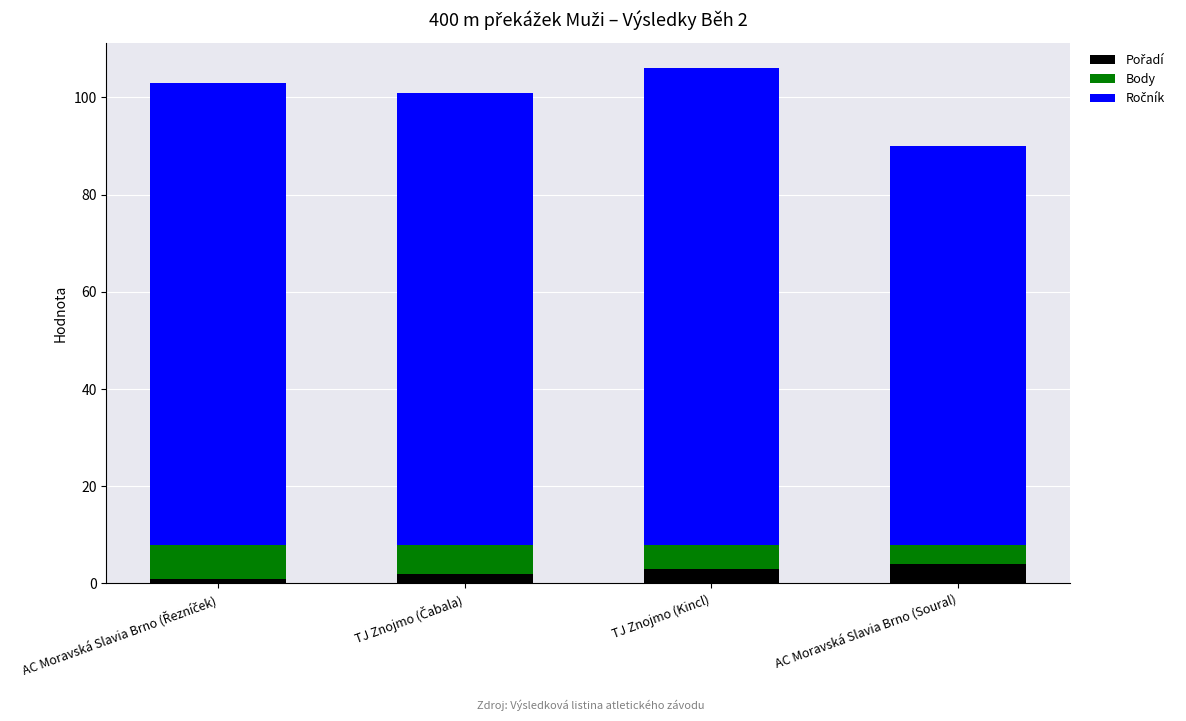

What is the total value across all series at TJ Znojmo (Kincl)?

106